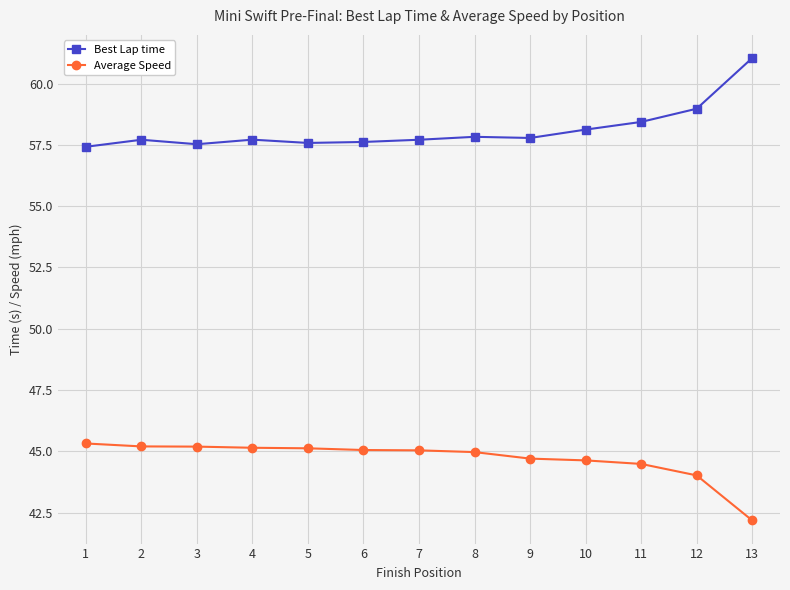

True or false: Best Lap time and Average Speed intersect in this chart.

False